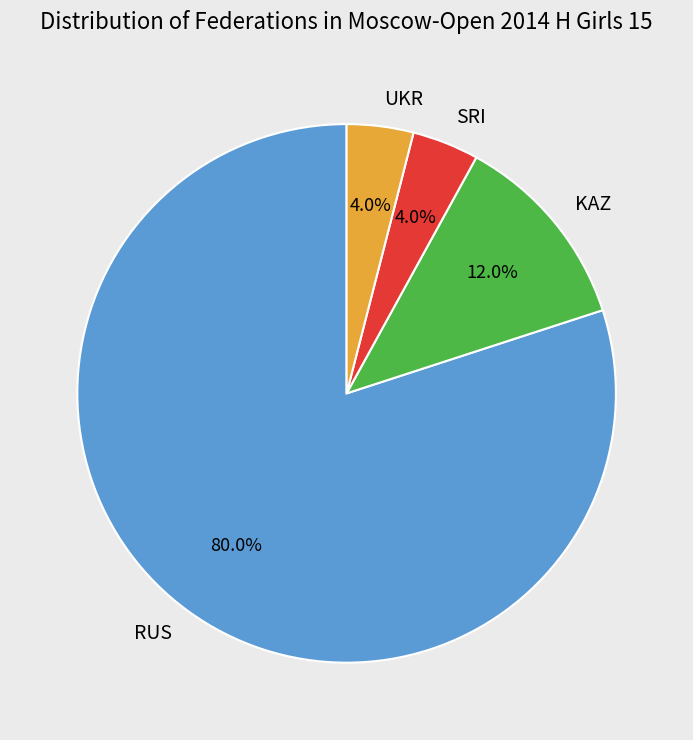

To the nearest percent, what portion does SRI represent?

4%